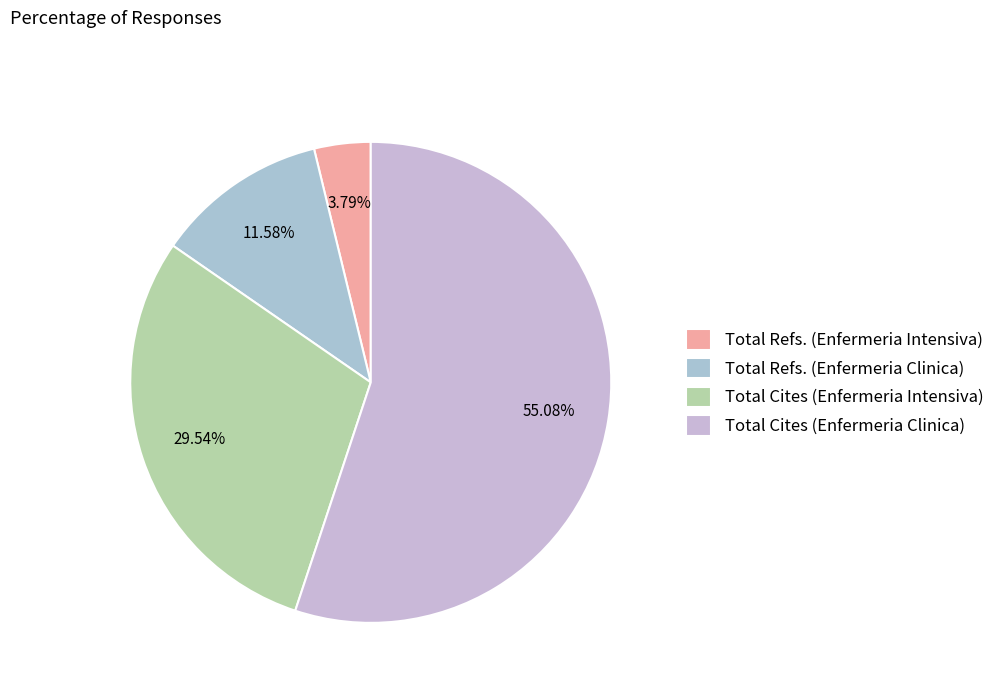

To the nearest percent, what portion does Total Refs. (Enfermeria Clinica) represent?

12%